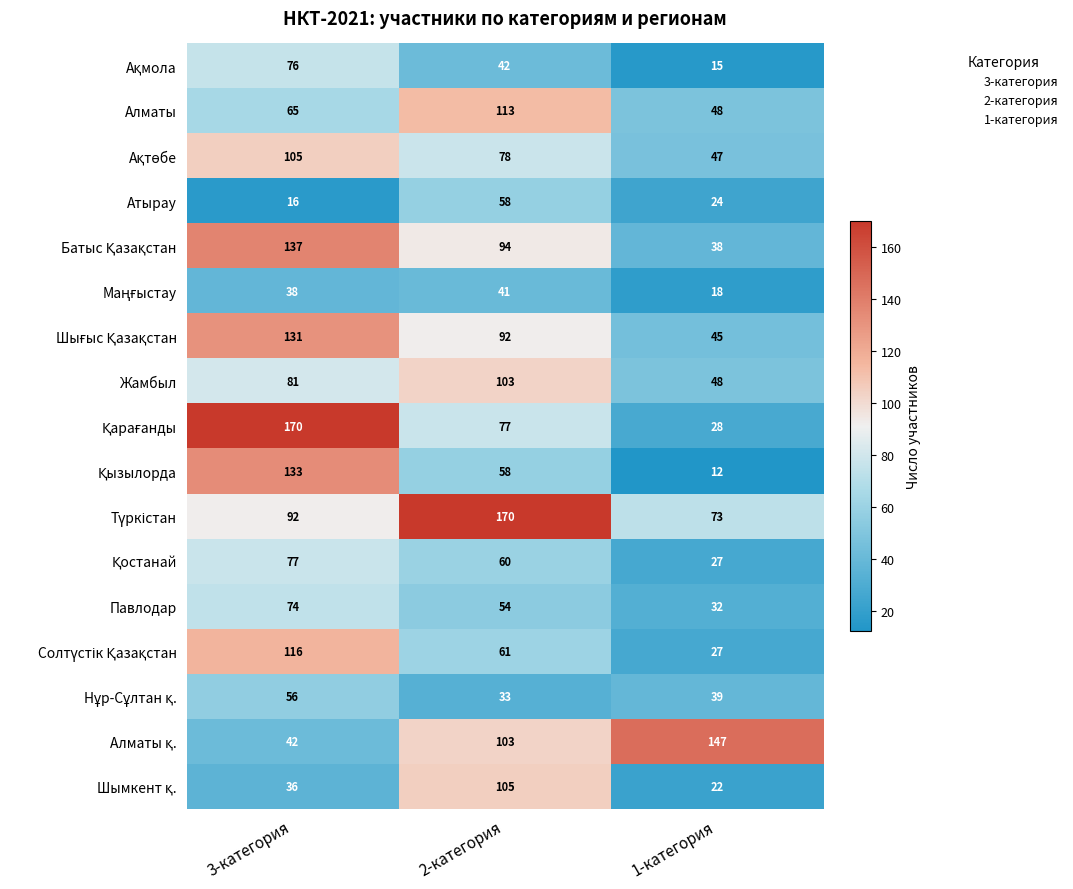

At which category is the sum across all series the highest?

3-категория